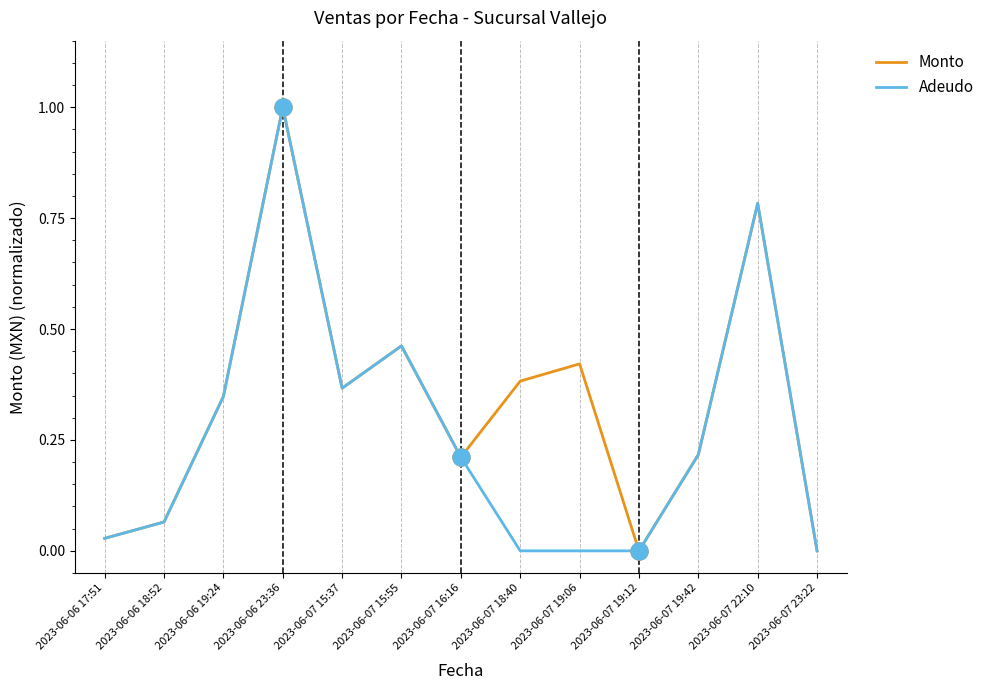

Is the value of Adeudo at 2023-06-06 18:52 greater than the value of Monto at 2023-06-06 17:51?

Yes